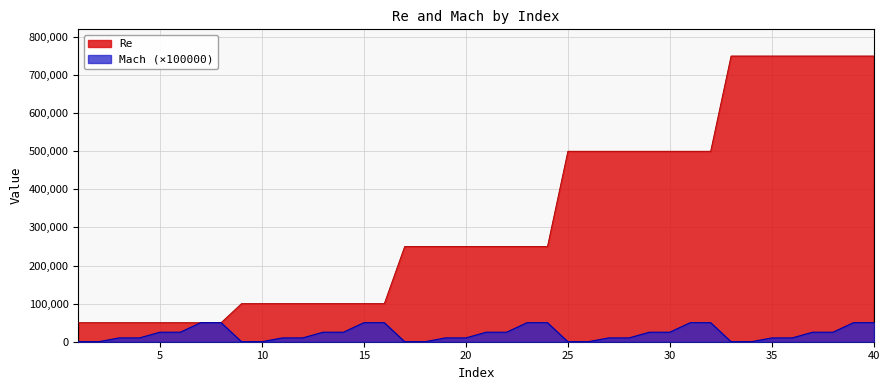

What is the average value of the Re series?

330000